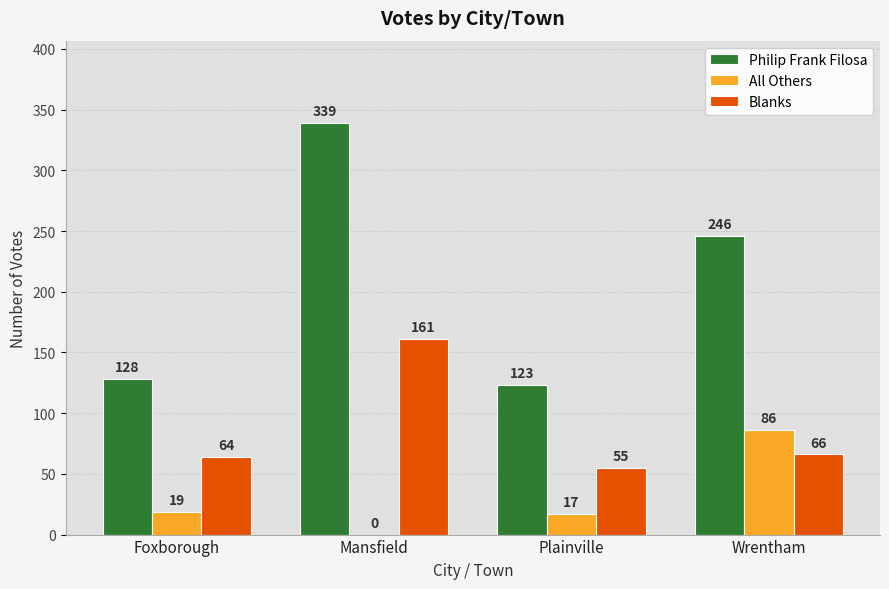

Which series changed the most between Foxborough and Mansfield?

Philip Frank Filosa